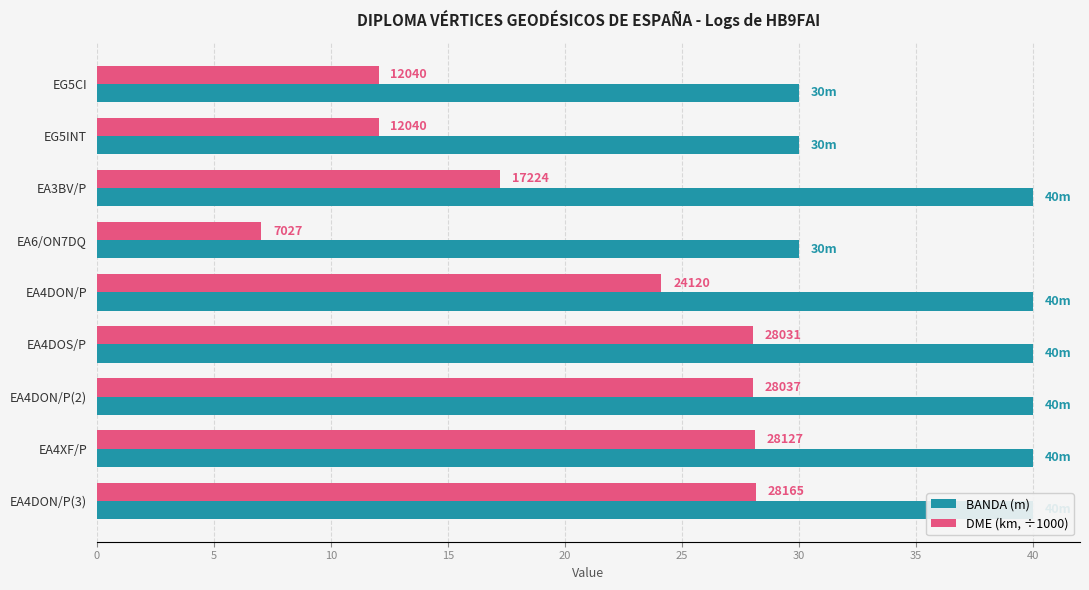

The DME (km, ÷1000) series shows 18.8 at 5. True or false?

False